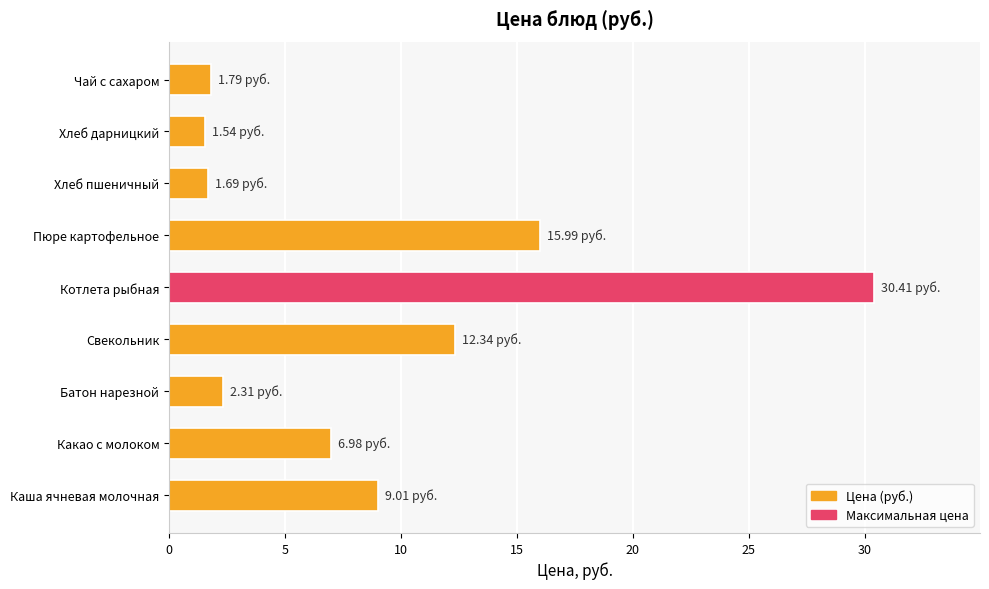

What is the ratio of the value at Свекольник to the value at Хлеб пшеничный?

7.3